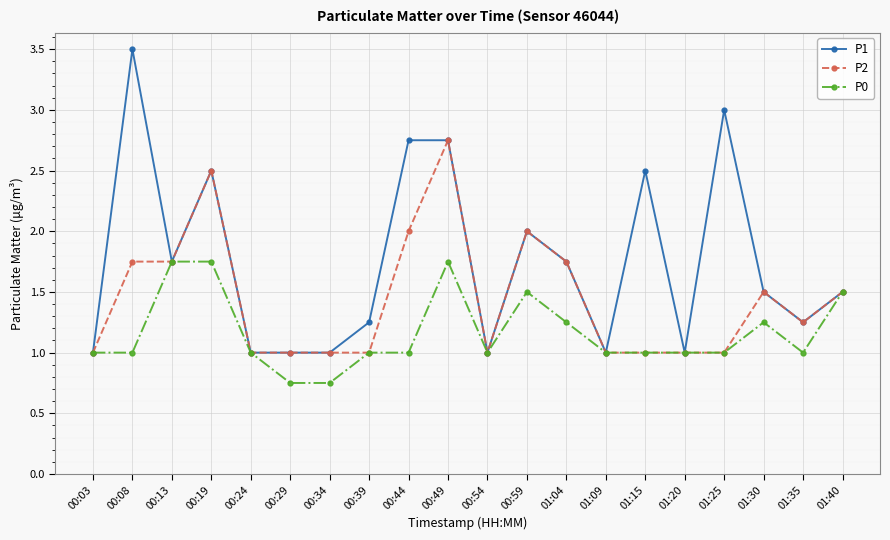

Where is the first local minimum for P1?

00:13